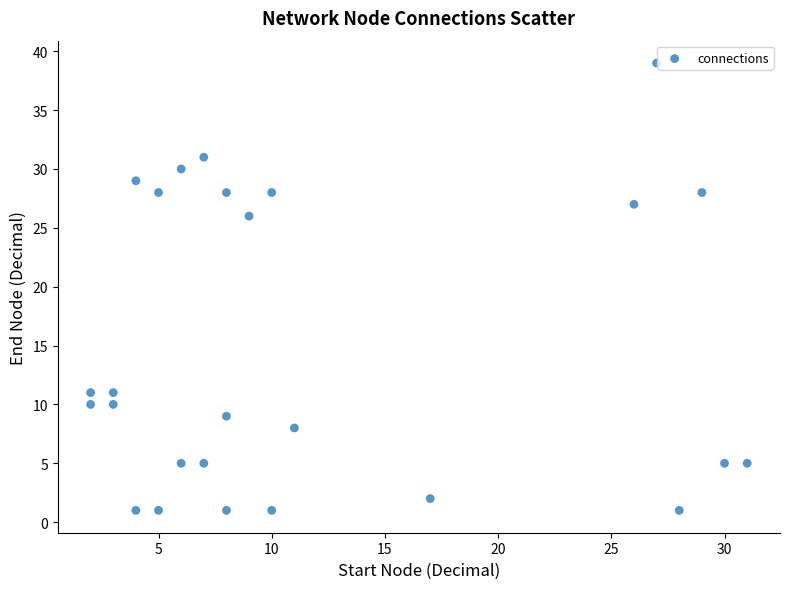

What Y value in the scatter plot is closest to 20?

26